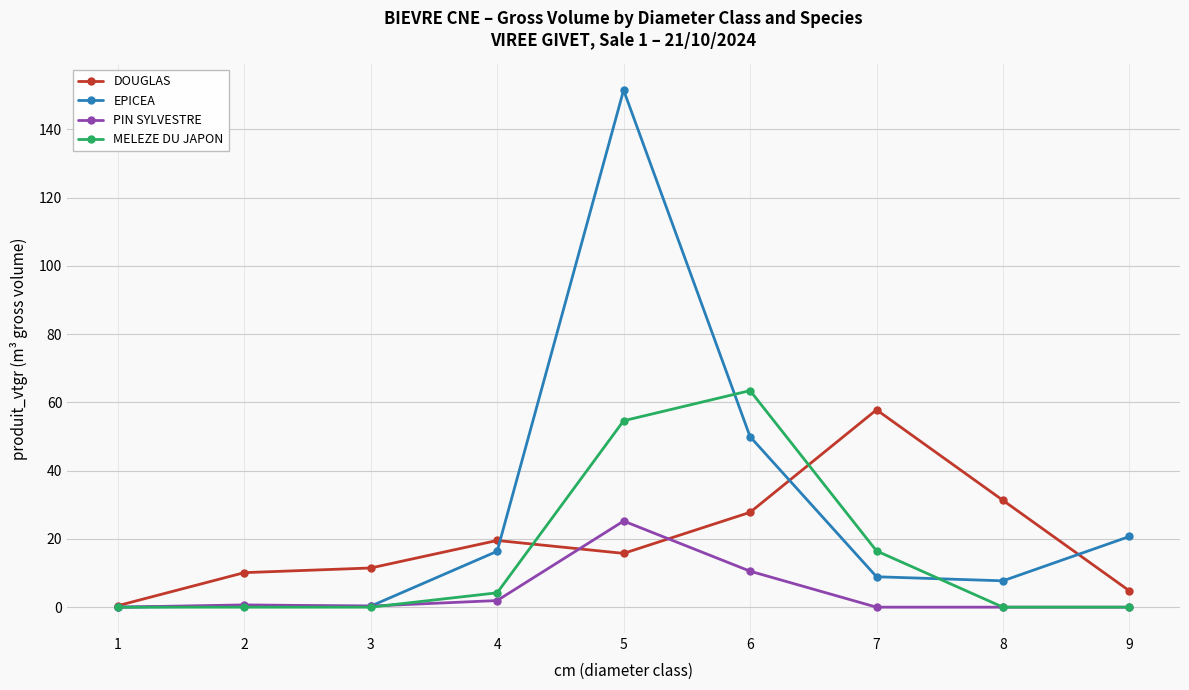

How many distinct data groups are displayed?

4